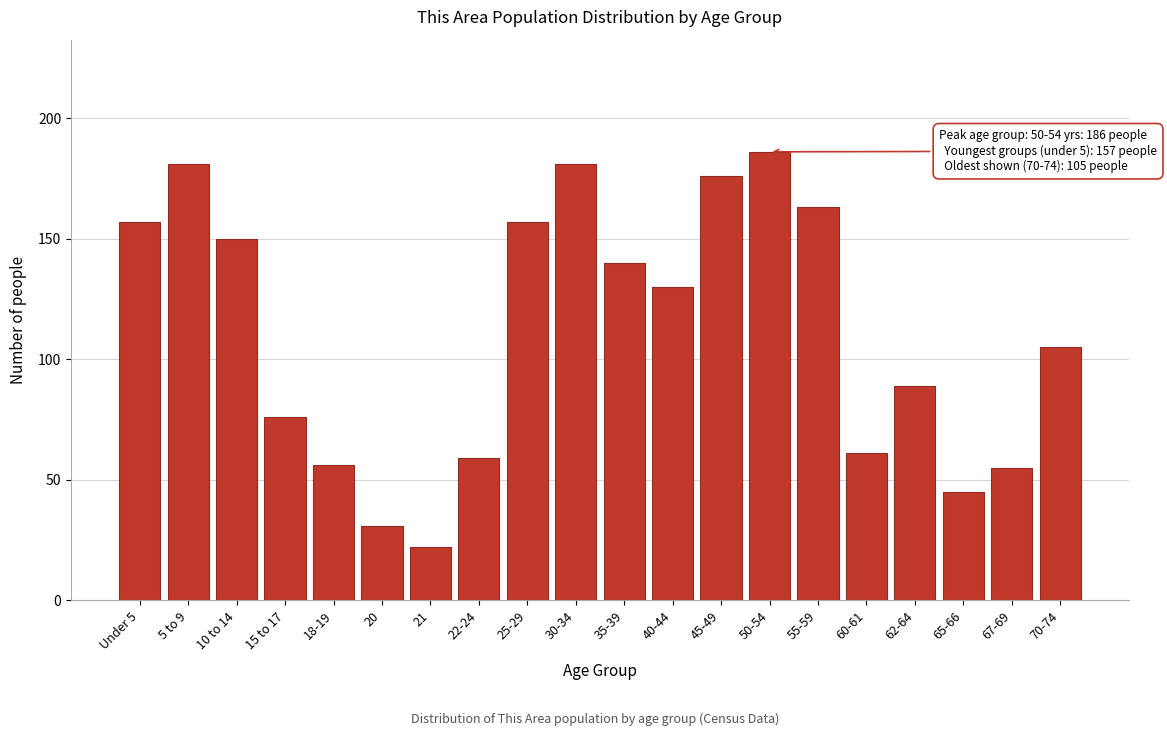

Reading left to right, extract all data points from this chart.

Under 5=157	5 to 9=181	10 to 14=150	15 to 17=76	18-19=56	20=31	21=22	22-24=59	25-29=157	30-34=181	35-39=140	40-44=130	45-49=176	50-54=186	55-59=163	60-61=61	62-64=89	65-66=45	67-69=55	70-74=105